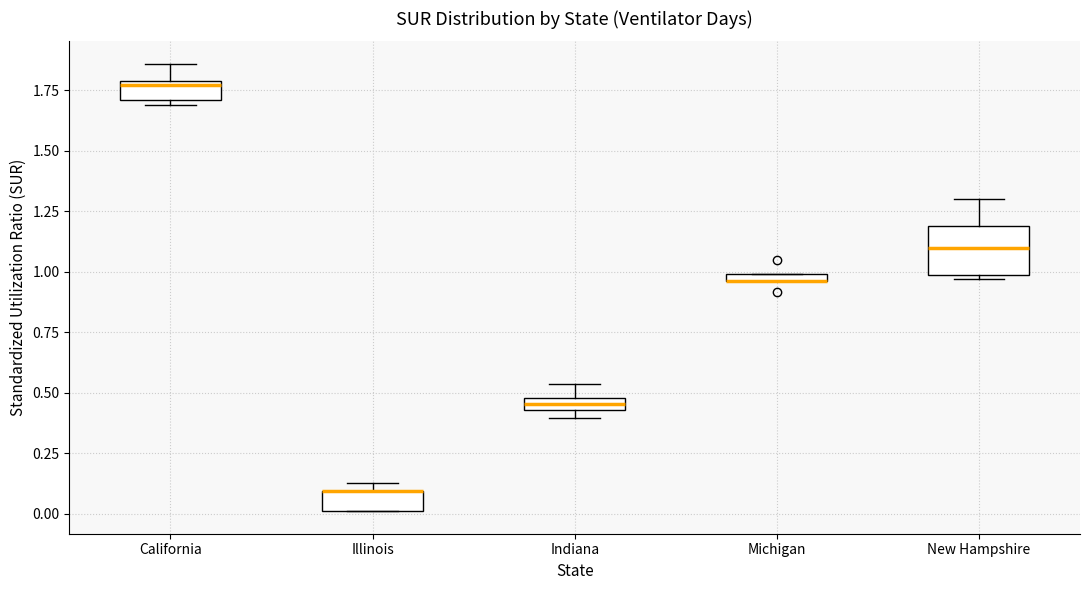

Which box is the tallest, from its lower edge to its upper edge?

New Hampshire